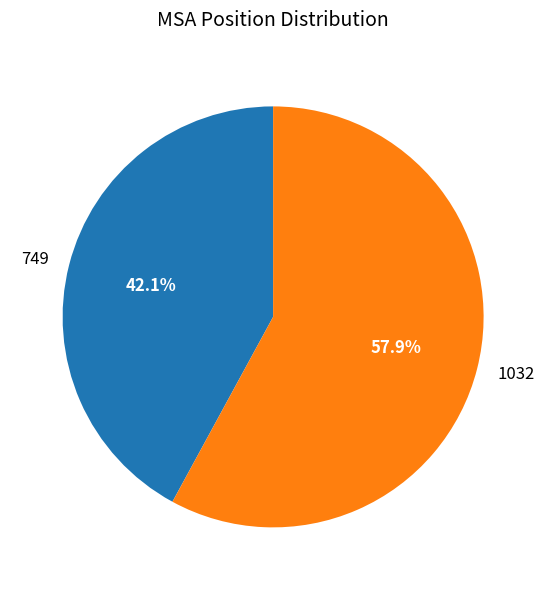

Between 1032 and 749, which is larger?

1032